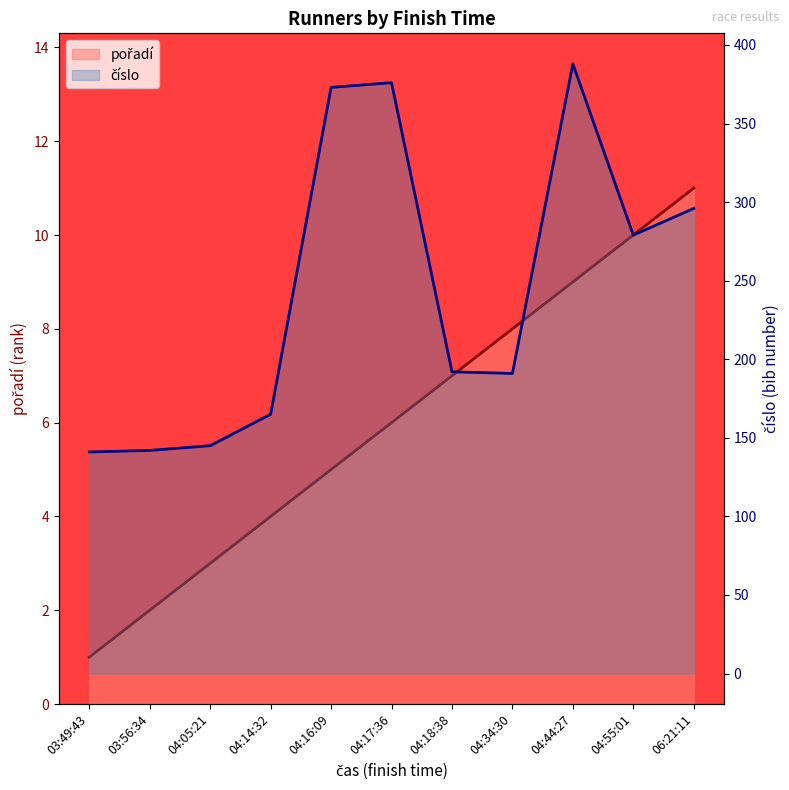

What is the average value of the pořadí series?

6